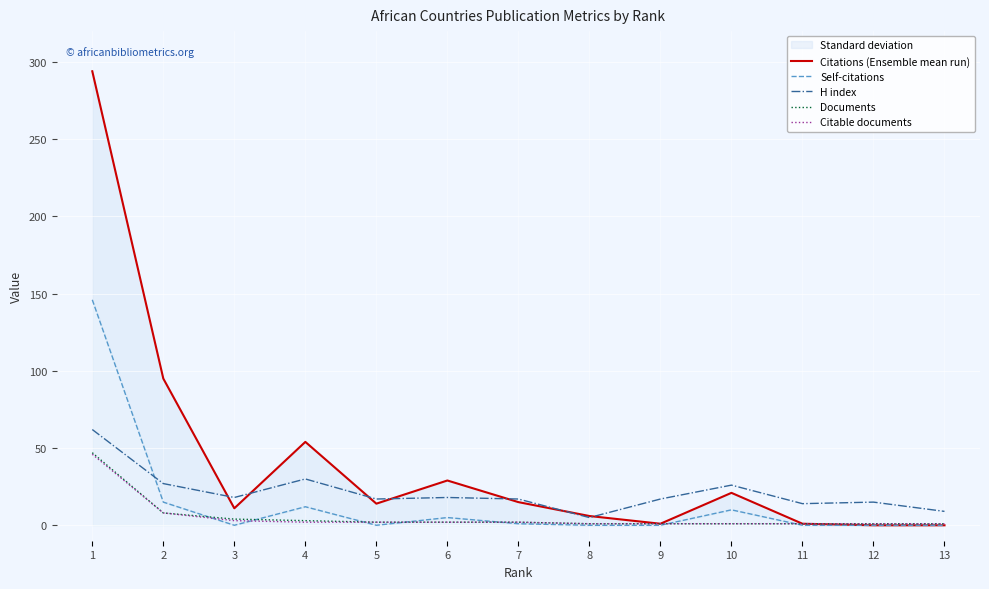

At which label is H index closest to 33?

4